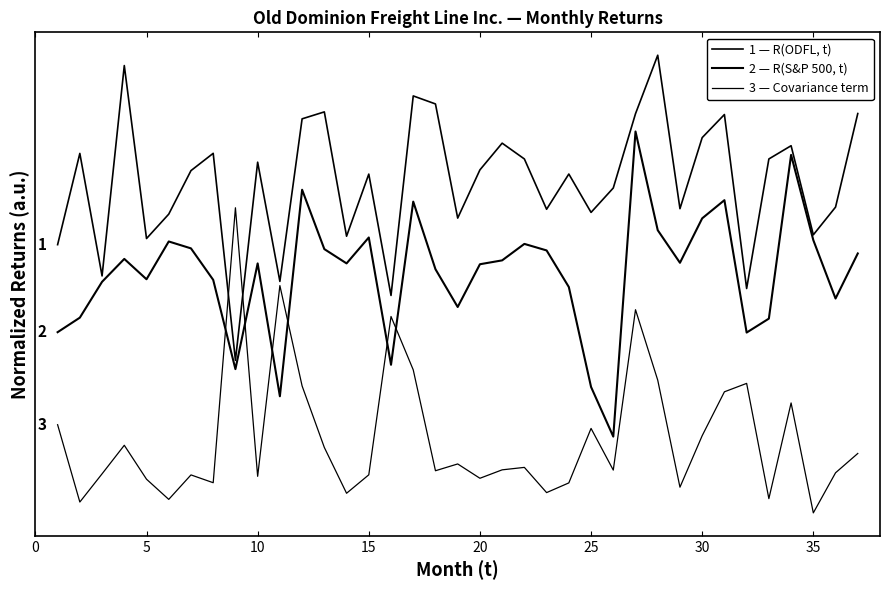

Is this an area chart (filled region under the line)?

No